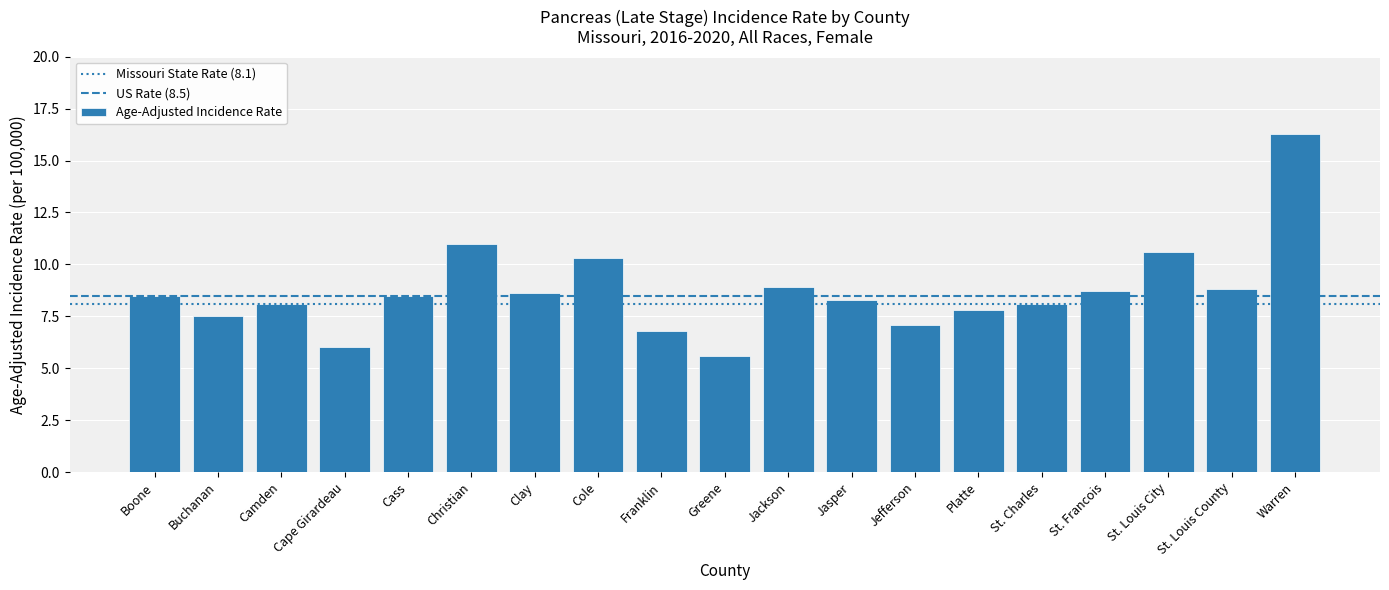

Where does the data first go above 8?

Boone